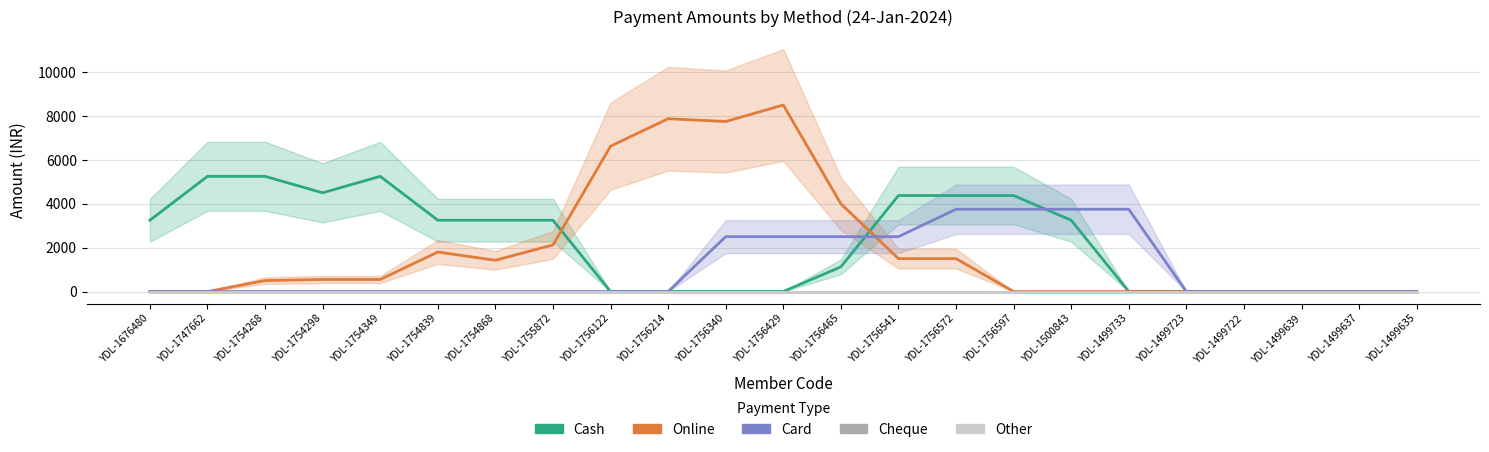

Where is Cash nearest to the value 2625?

YDL-1676480